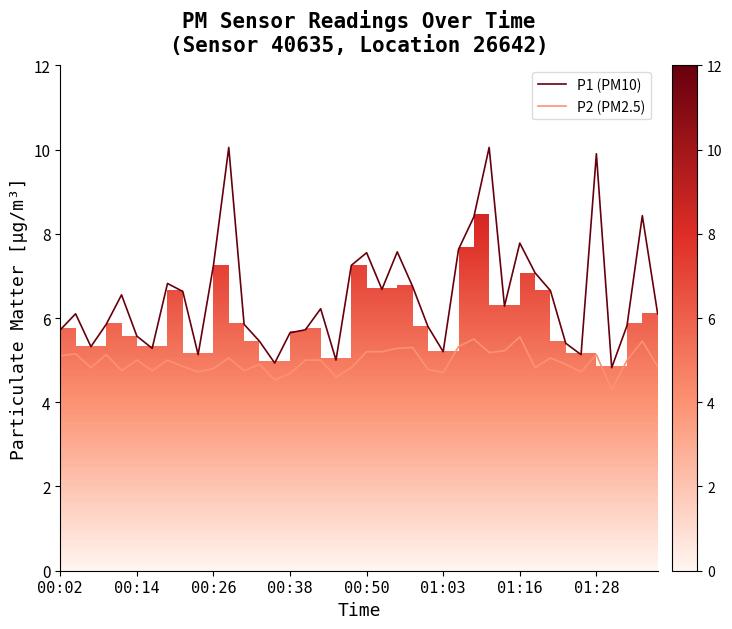

True or false: P2 (PM2.5) and P1 (PM10) cross at least once.

False